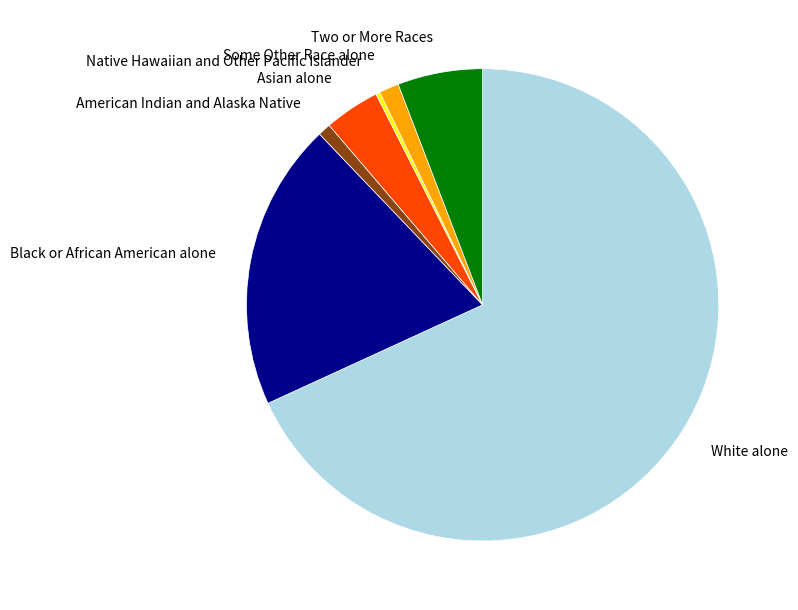

The Some Other Race alone slice represents 8% of the pie. True or false?

False